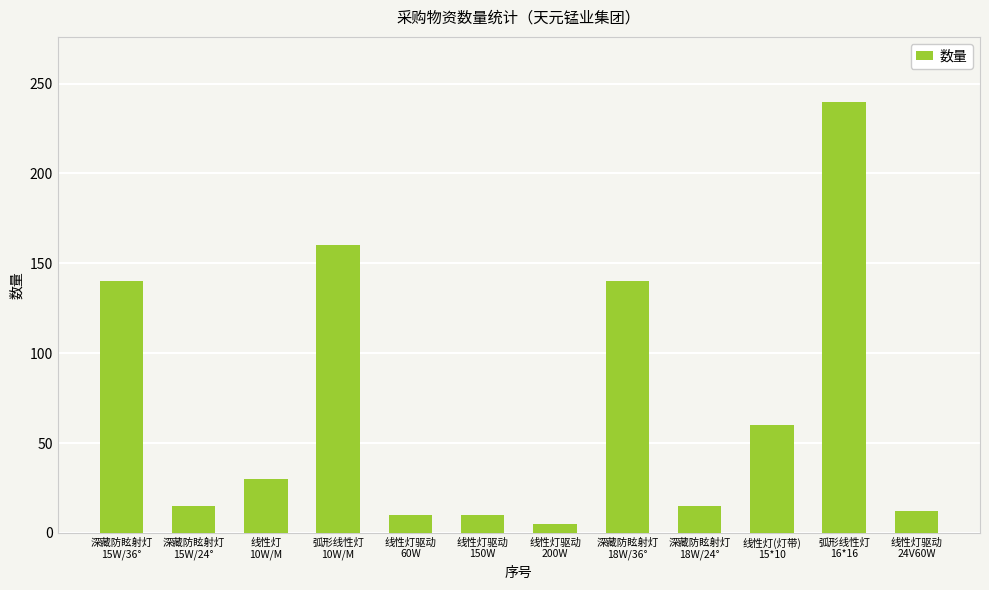

What position from the left is 线性灯(灯带)
15*10?

10